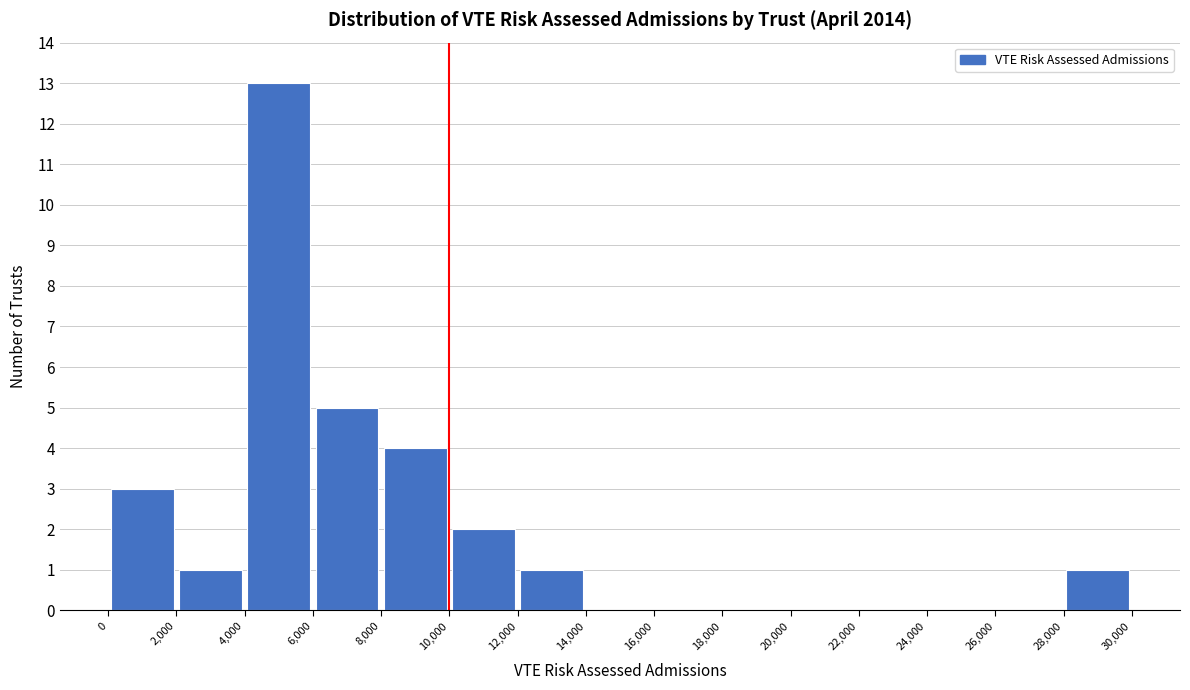

Reading left to right, transcribe this chart: for each bar, give the range it covers on the x-axis and its height. The values are not printed on the chart, so give them approximately, as read against the axis.

0 to 2,000: 3
2,000 to 4,000: 1
4,000 to 6,000: 13
6,000 to 8,000: 5
8,000 to 10,000: 4
10,000 to 12,000: 2
12,000 to 14,000: 1
14,000 to 16,000: 0
16,000 to 18,000: 0
18,000 to 20,000: 0
20,000 to 22,000: 0
22,000 to 24,000: 0
24,000 to 26,000: 0
26,000 to 28,000: 0
28,000 to 30,000: 1